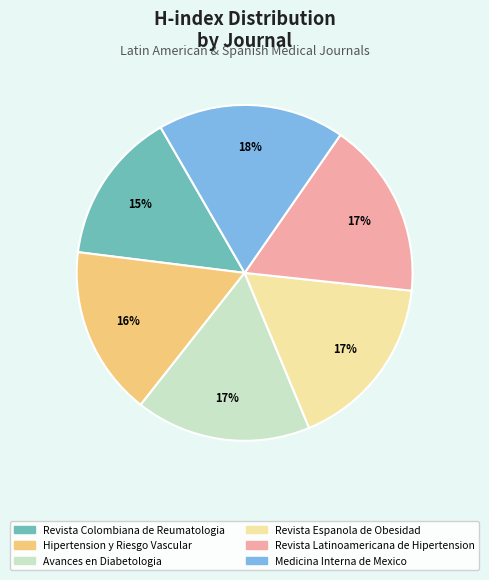

Is it true that Avances en Diabetologia is 17% of the pie?

True